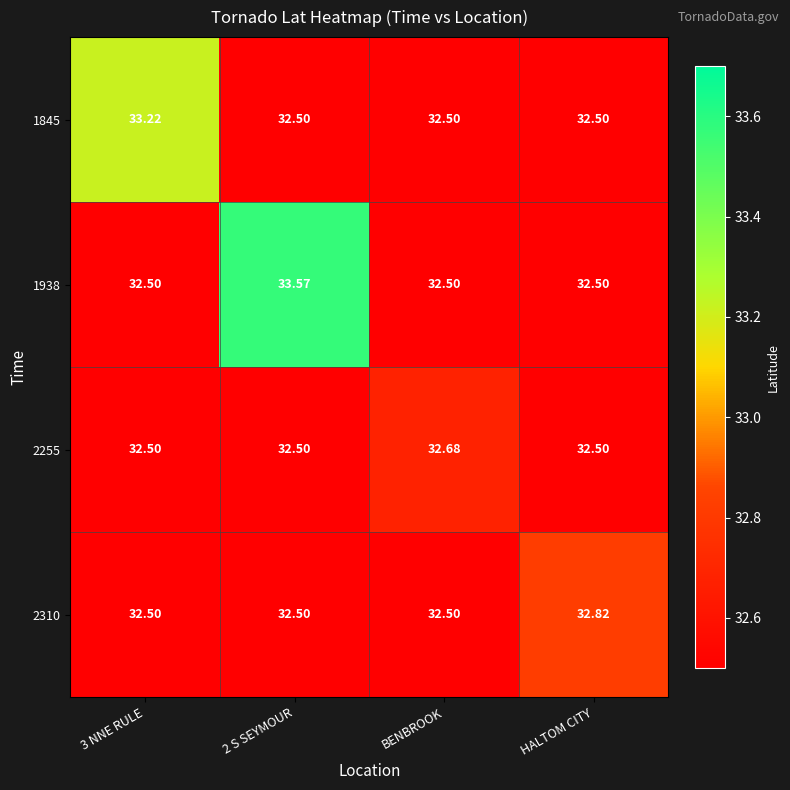

Which series has the widest spread of values?

1938